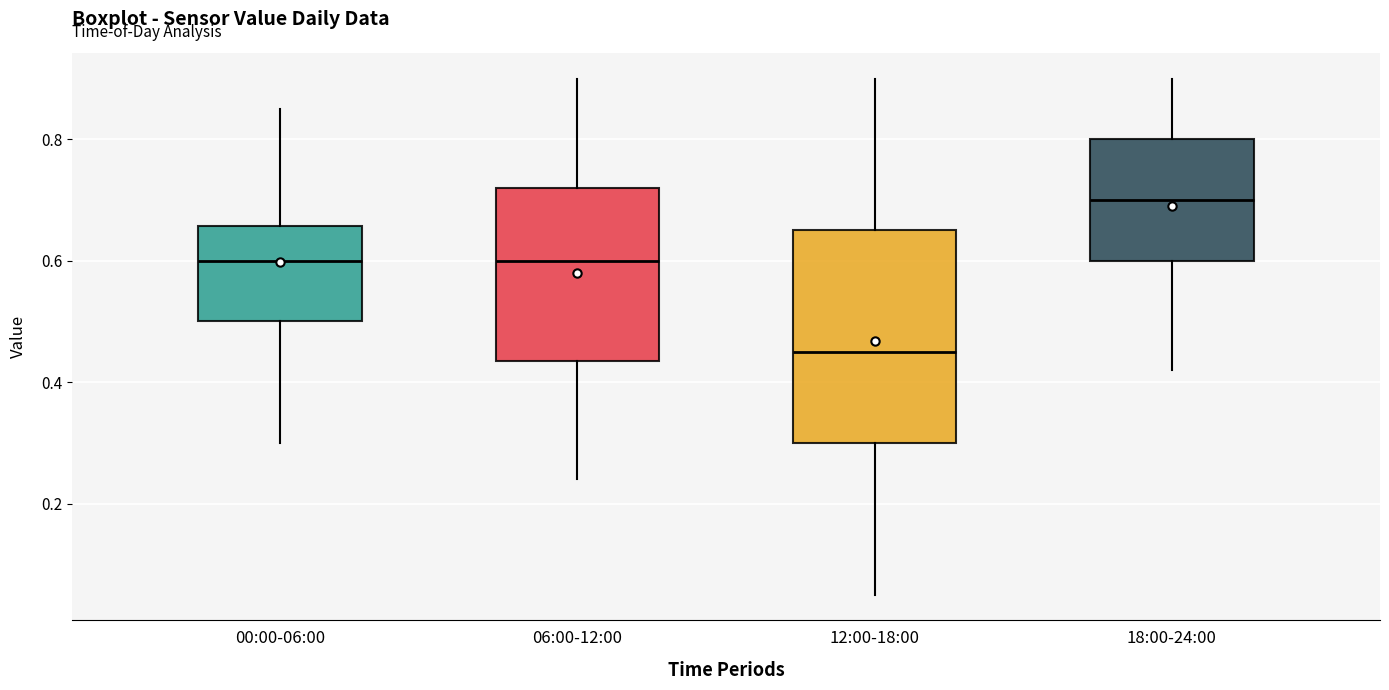

Where does the upper whisker of the box for 12:00-18:00 end on the y-axis? The values are not printed on the chart, so give them approximately, as read against the axis.

0.90